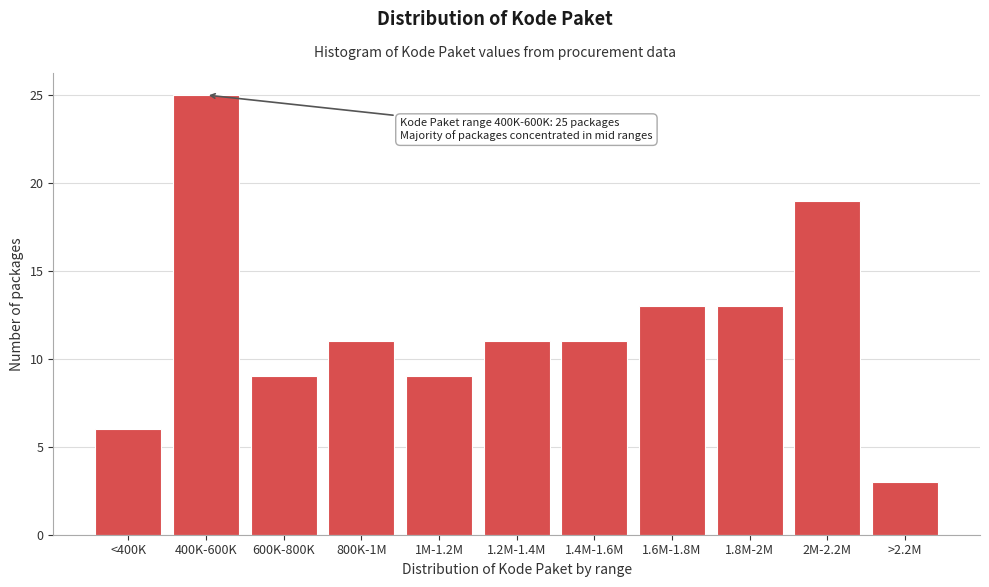

Reading left to right, transcribe all the data shown in this chart.

6	25	9	11	9	11	11	13	13	19	3